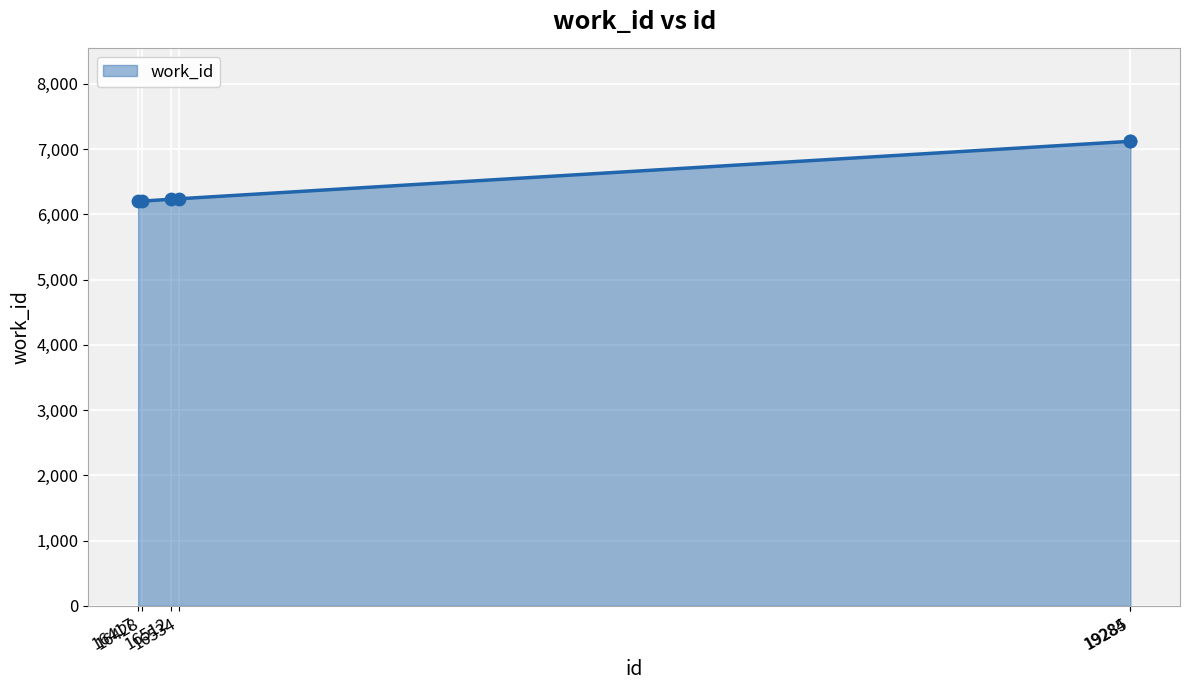

What is the greatest value displayed?

7120